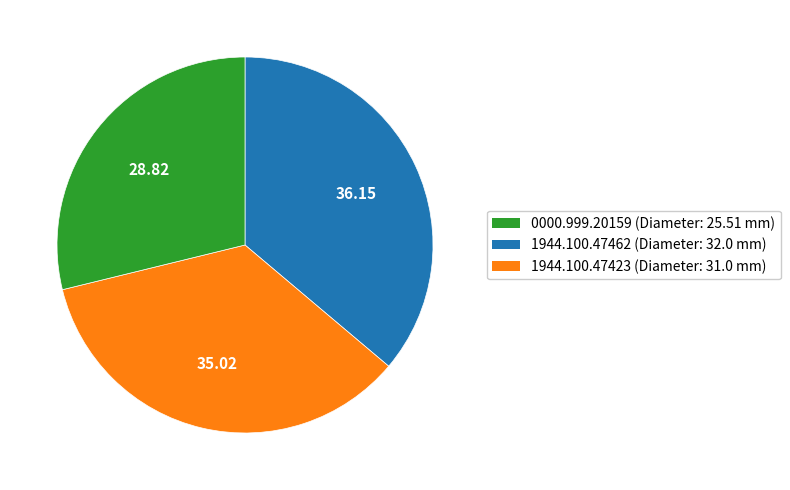

Does any single category account for the majority?

No